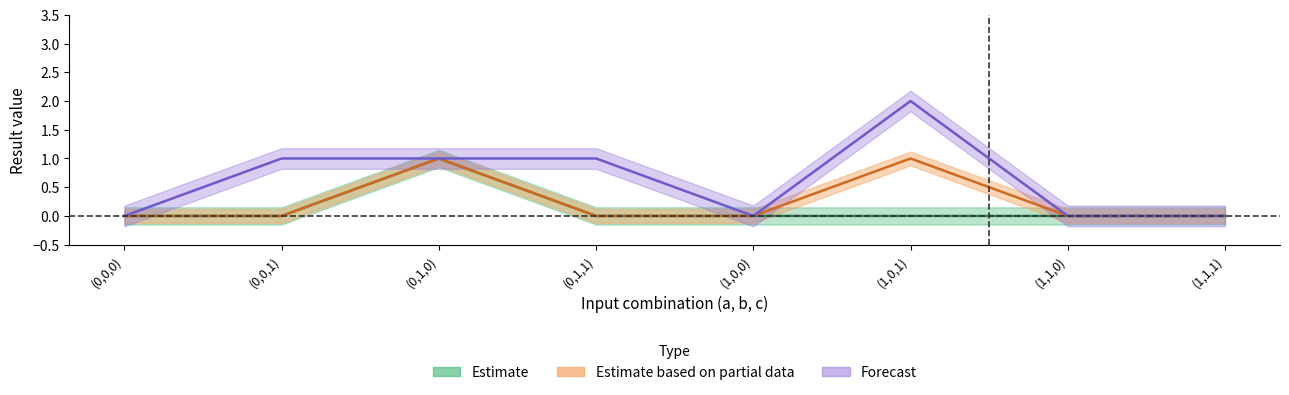

What is the difference between the second highest and minimum values in the Forecast series?

1